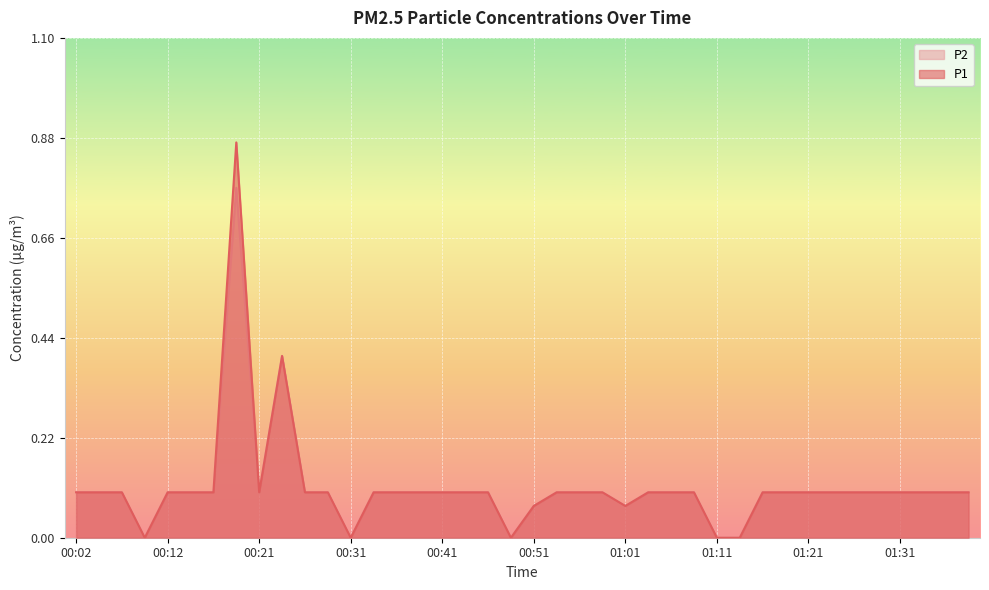

True or false: P1 and P2 cross at least once.

False